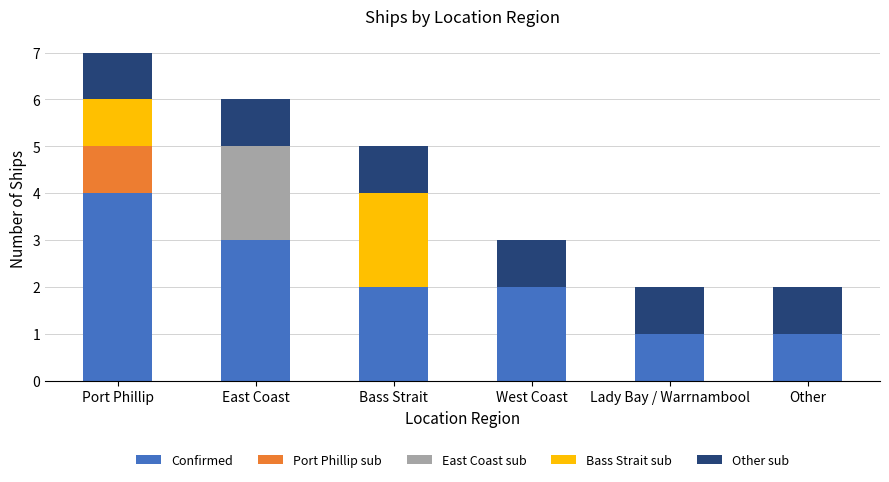

Reading left to right, list the values for the Confirmed series.

Port Phillip=4	East Coast=3	Bass Strait=2	West Coast=2	Lady Bay / Warrnambool=1	Other=1